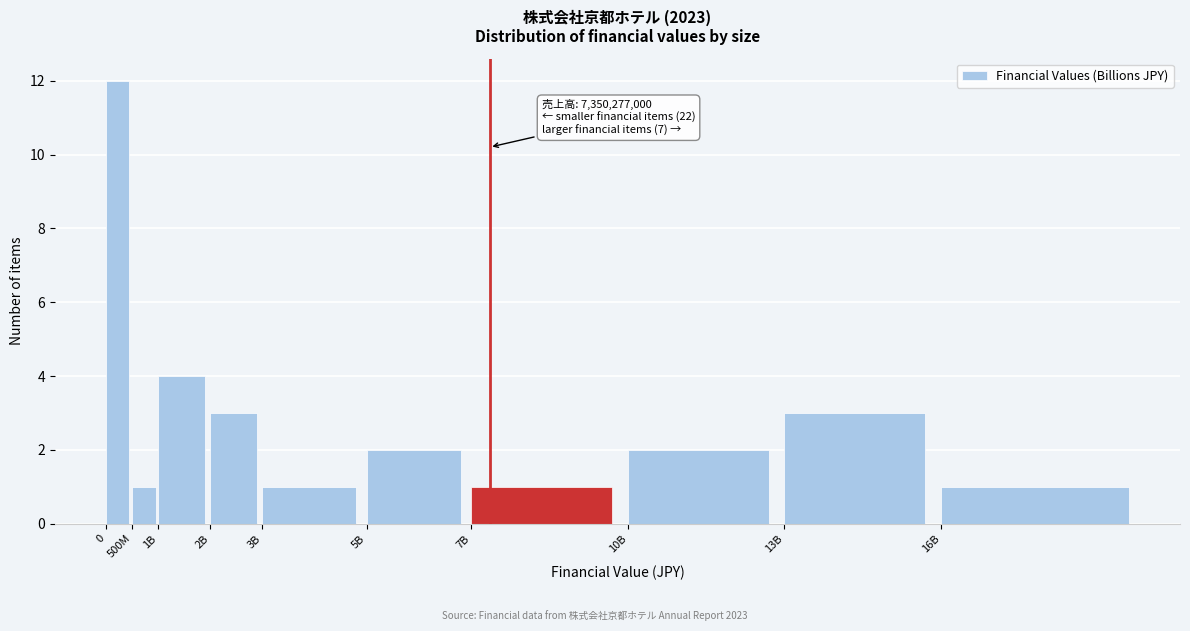

Reading left to right, what are all the values shown in this chart?

12	1	4	3	1	2	1	2	3	1